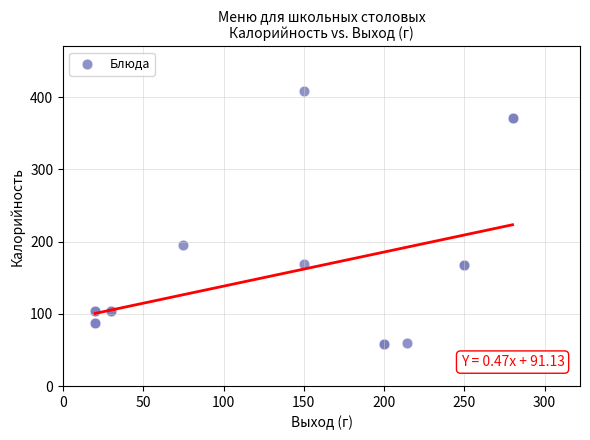

What Y value in the scatter plot is closest to 233?

196